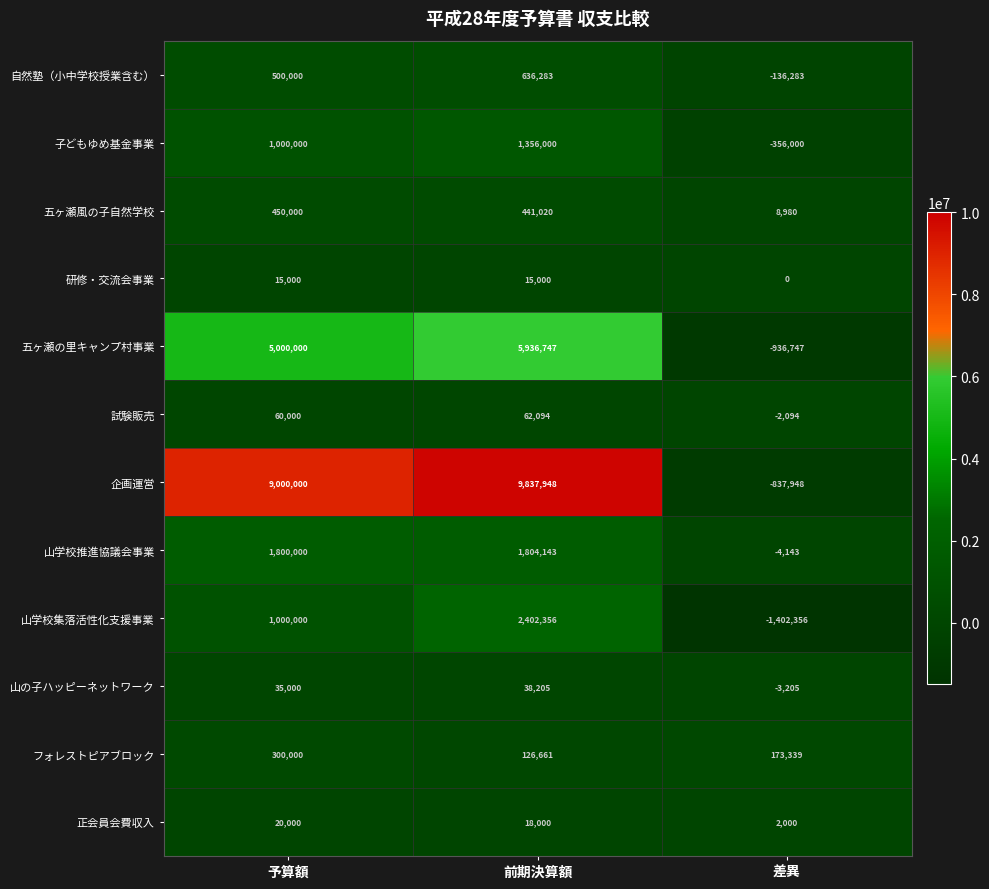

How many series are shown in this chart?

12